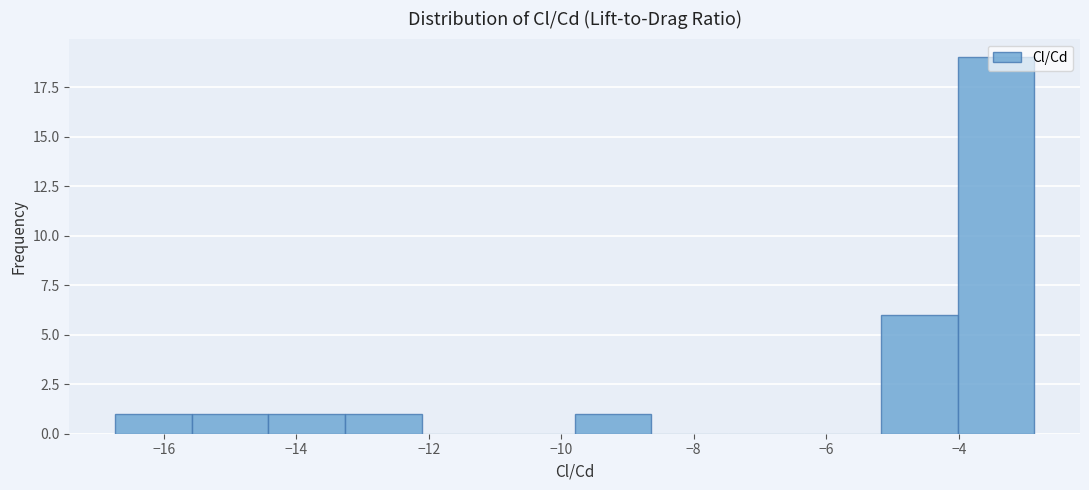

Over which range of the x-axis is the bar tallest?

-4.0 to -2.8